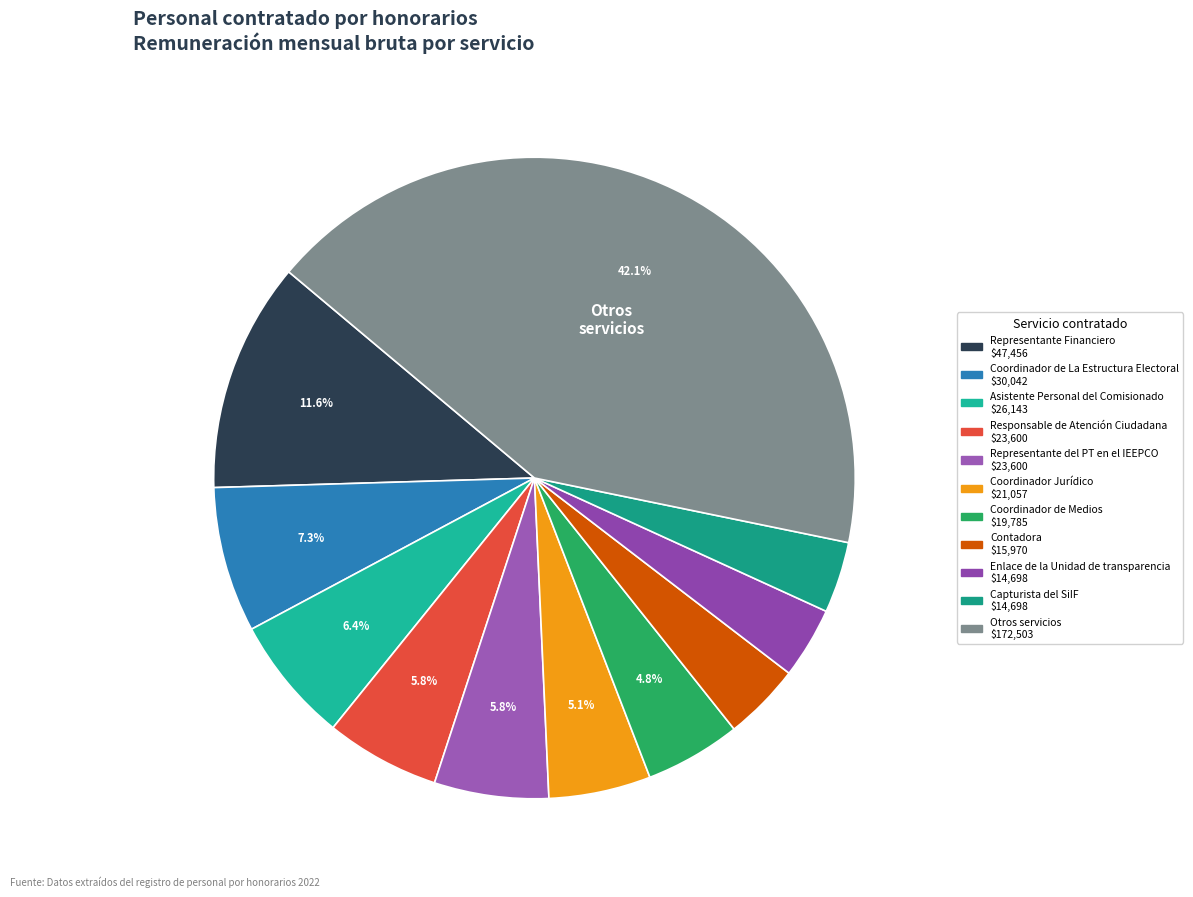

Count the number of slices in the pie.

11